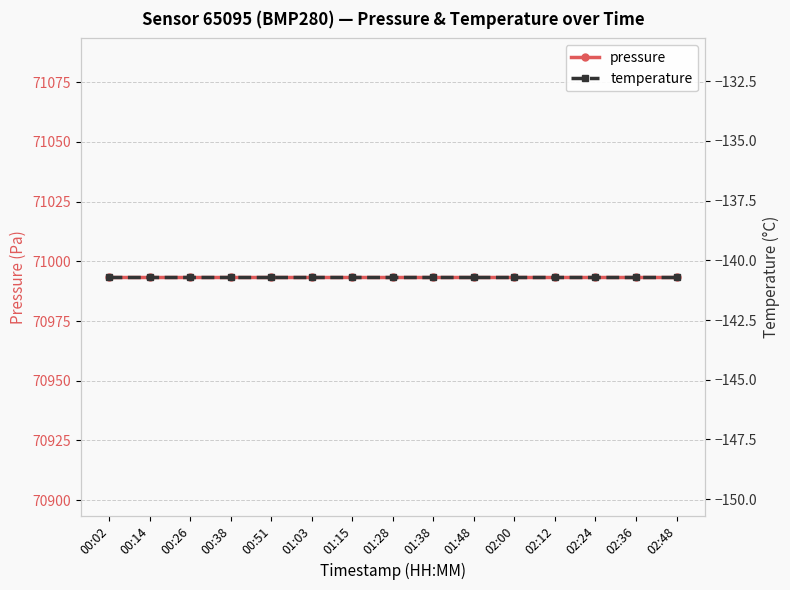

How many distinct data groups are displayed?

2